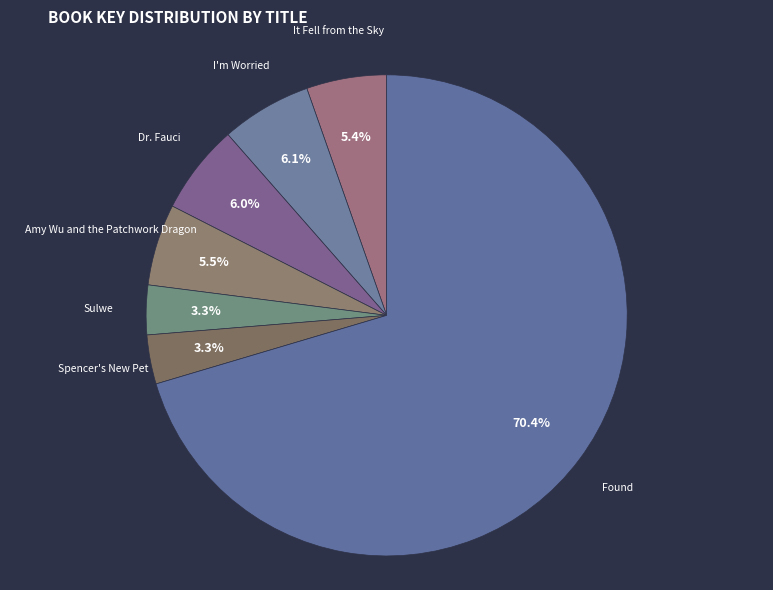

What is the smallest slice in the pie chart?

Spencer's New Pet